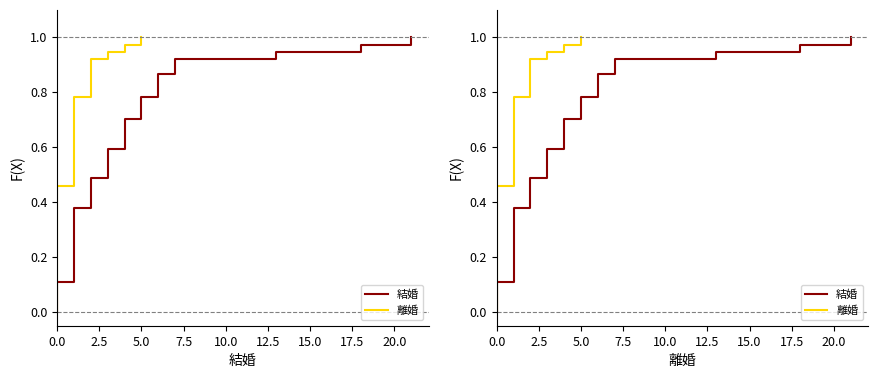

What are all the series names shown in the legend?

結婚, 離婚